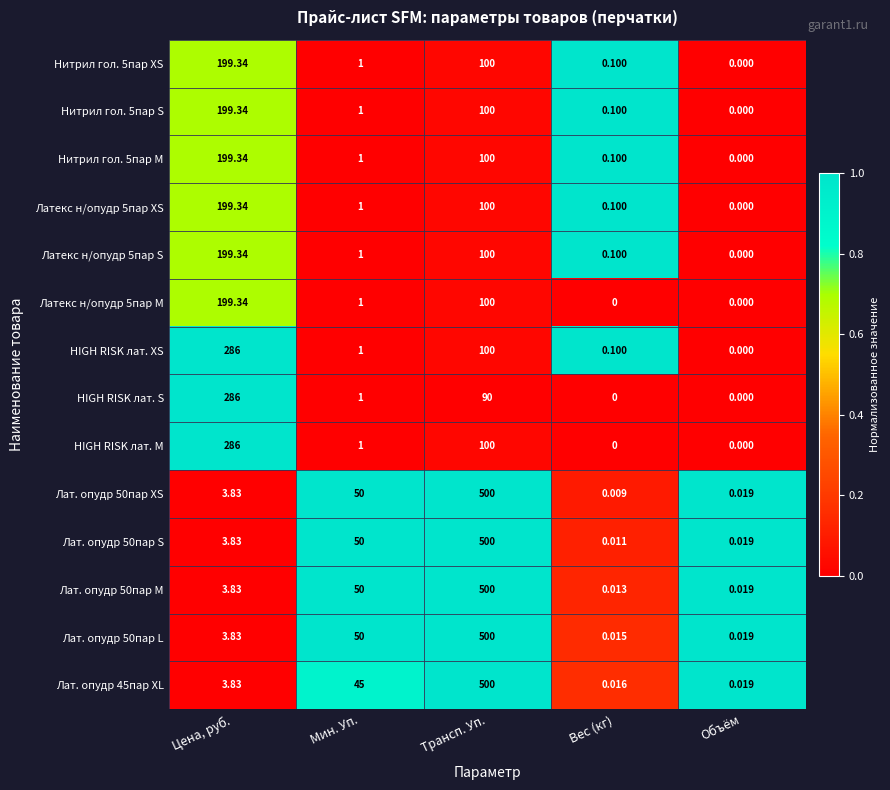

Rank the categories by Лат. опудр 50пар L value from lowest to highest.

Вес (кг), Объём, Цена, руб., Мин. Уп., Трансп. Уп.